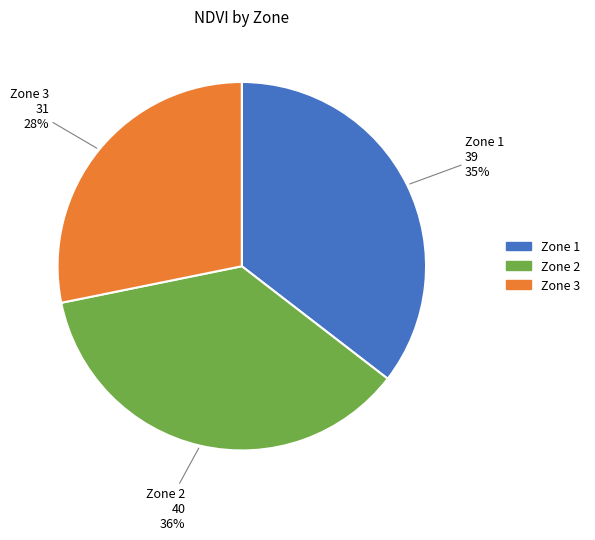

Does any single category account for the majority?

No